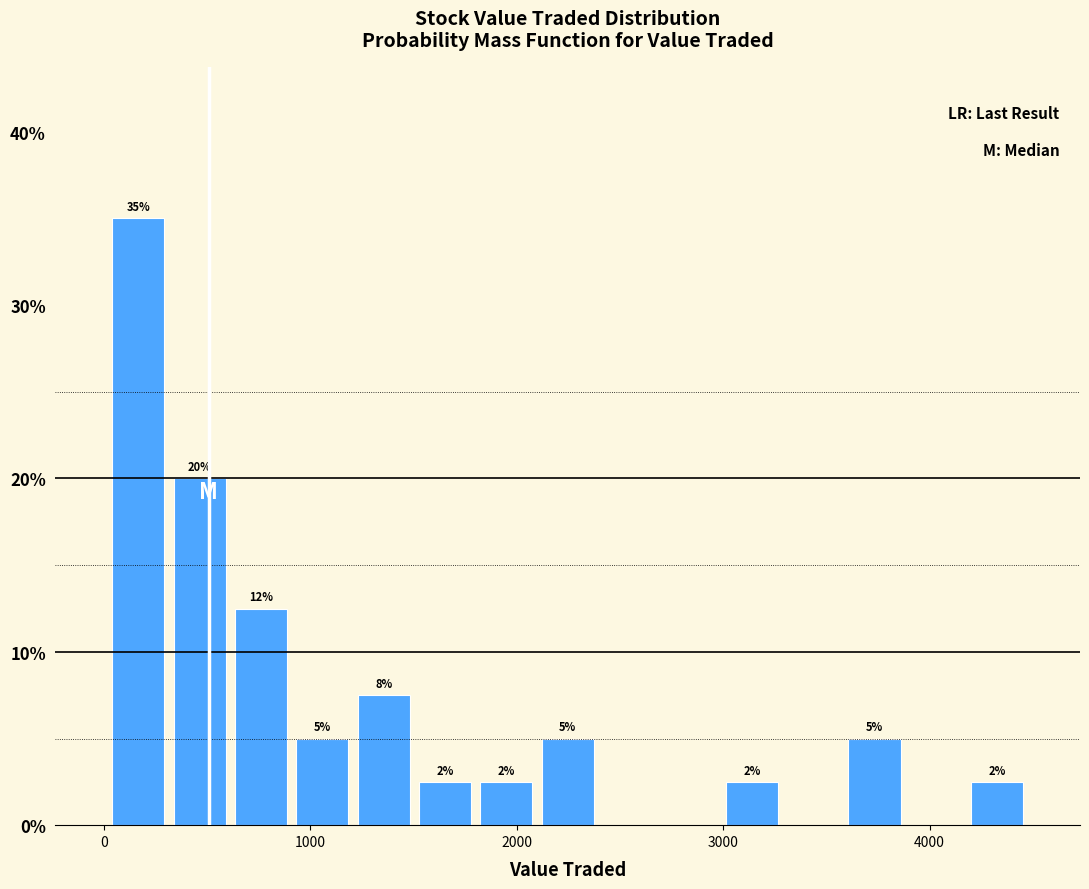

Around what value on the x-axis is the tallest bar? Give the approximate position of its centre, as read against the axis.

200